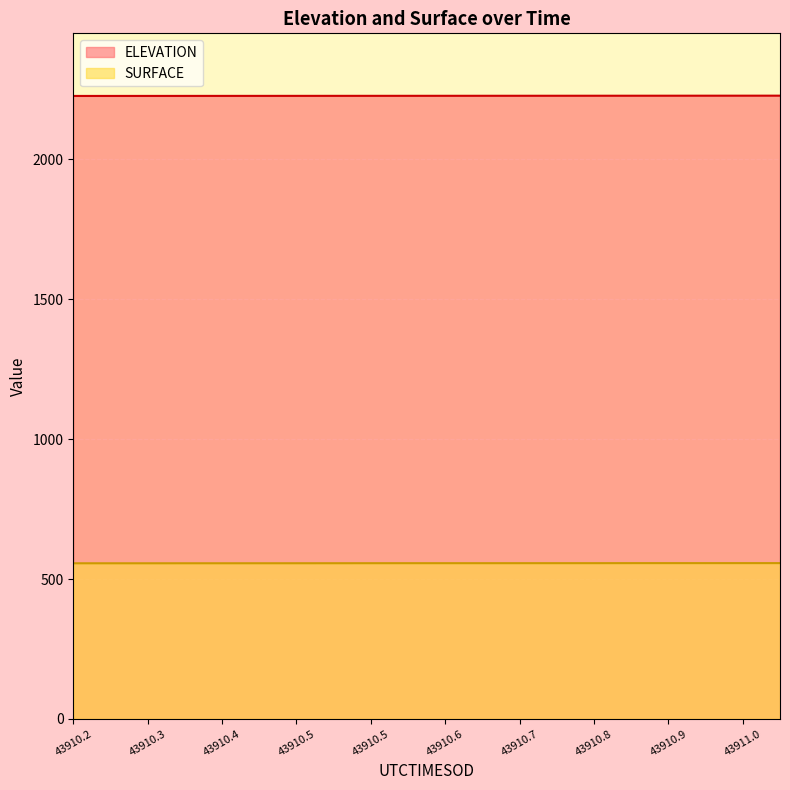

What is the difference between the maximum and minimum values in the ELEVATION series?

1.0